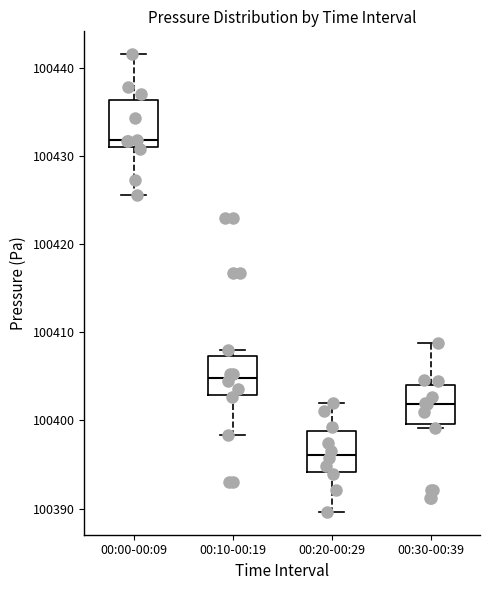

Where is the lower edge of the box for 00:30-00:39 on the y-axis? The values are not printed on the chart, so give them approximately, as read against the axis.

100400